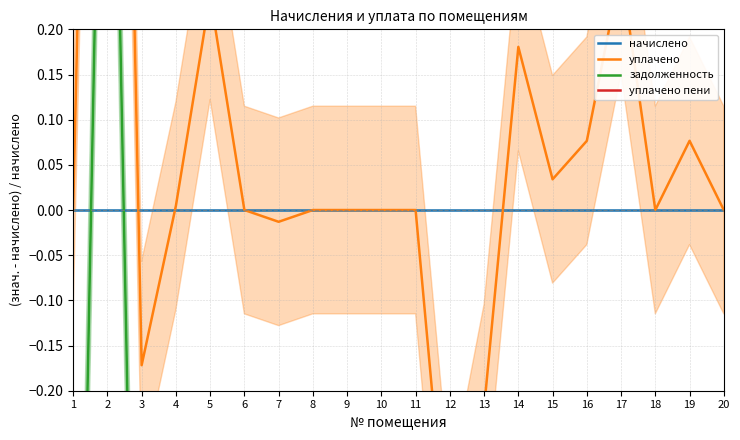

How many interior local peaks does the уплачено пени series have?

6